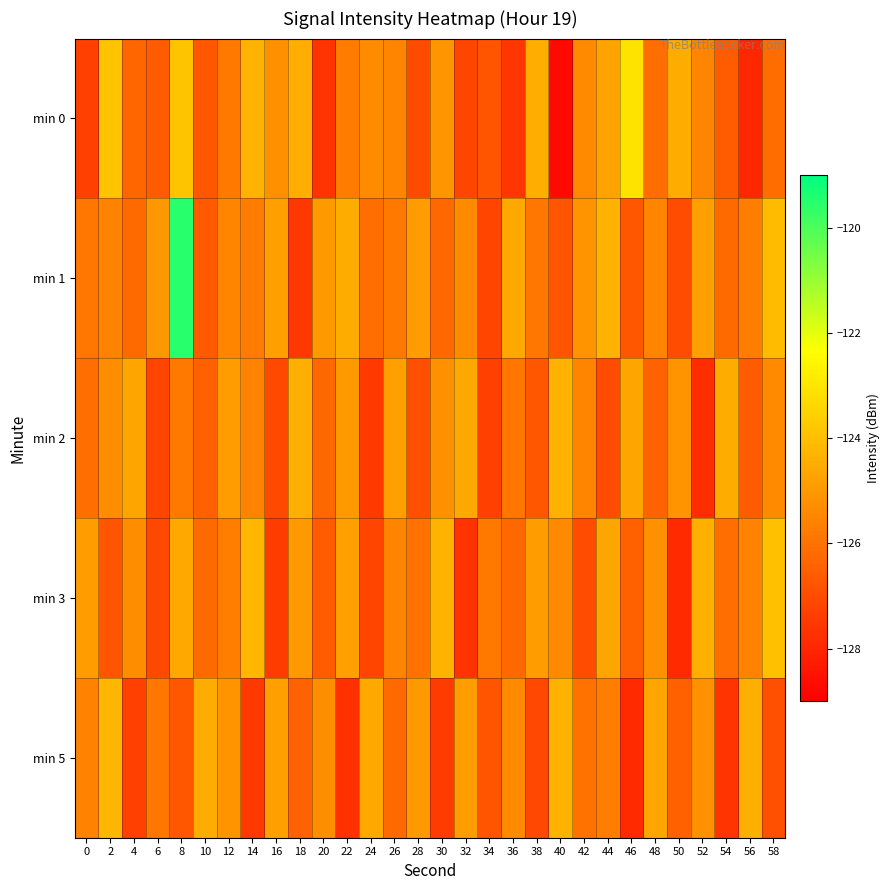

Which series has the widest spread of values?

min 1